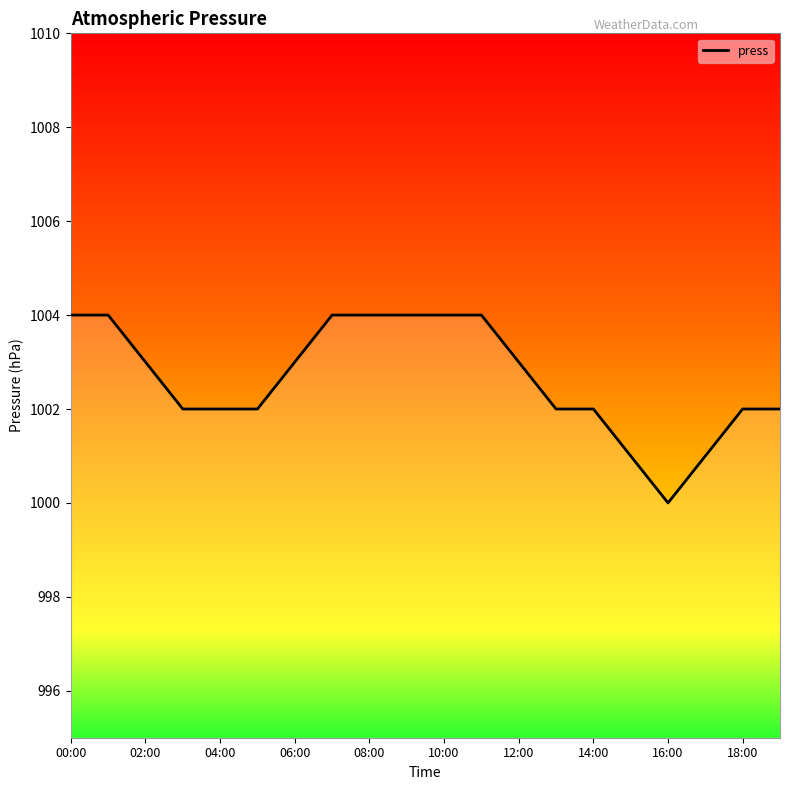

What is the smallest value displayed?

1000